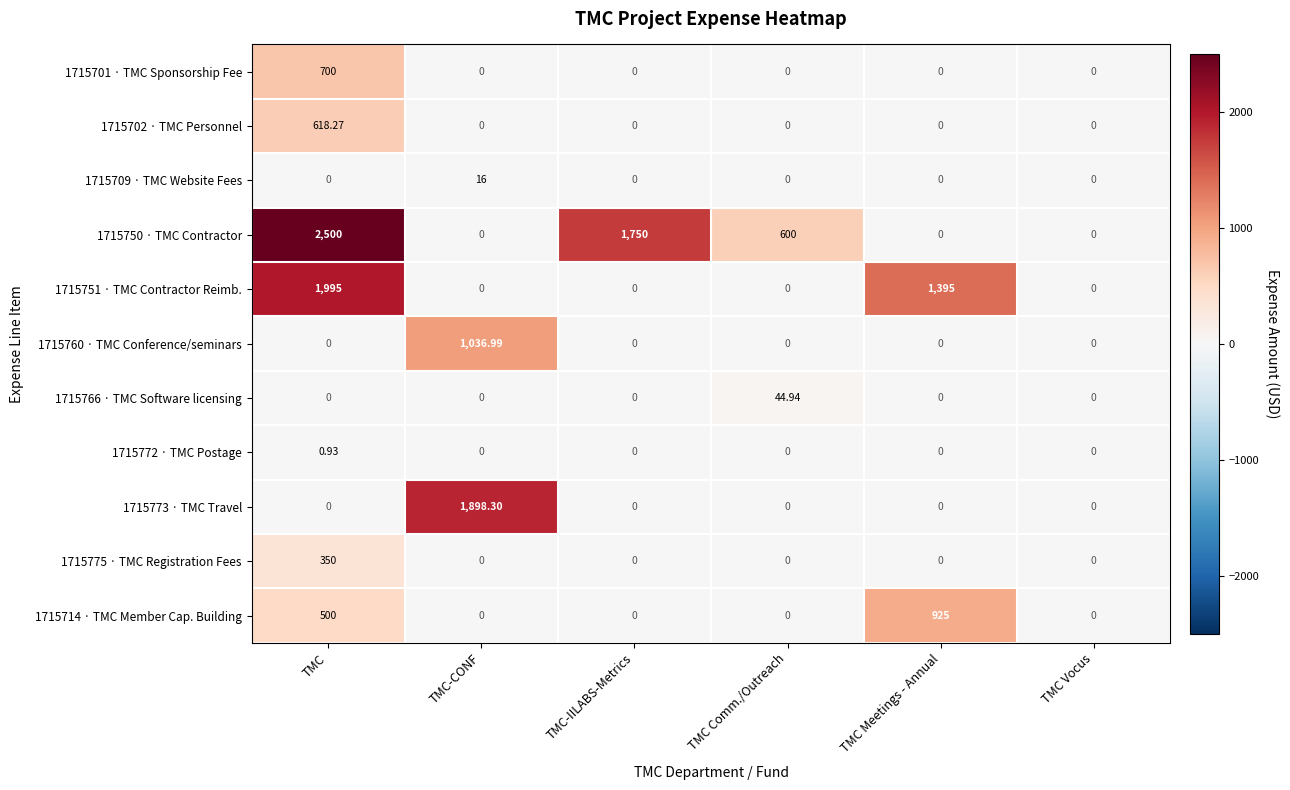

What is the difference between the highest and lowest values at TMC?

2500.0